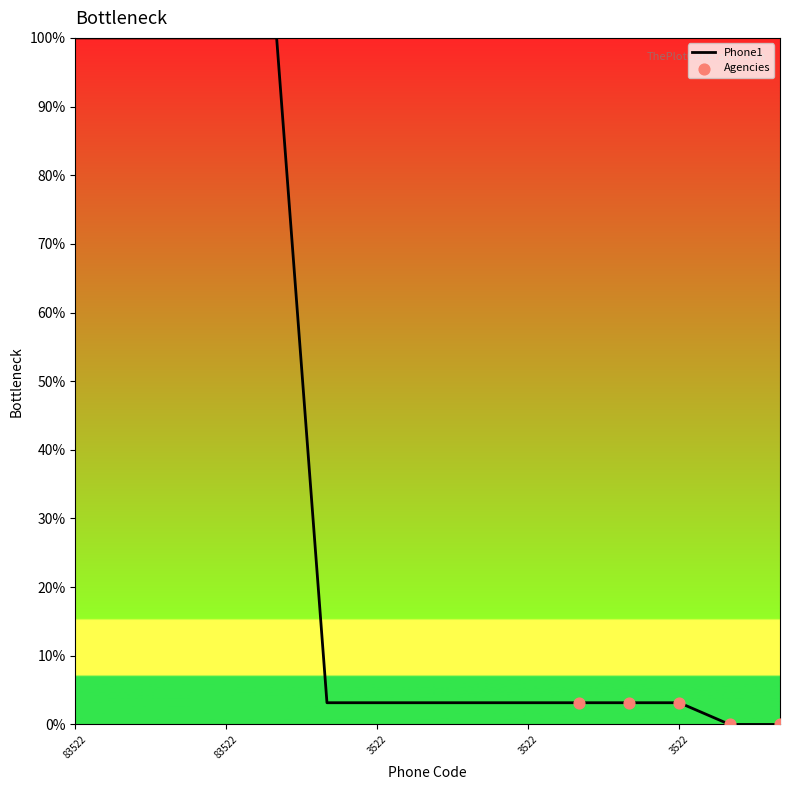

What is the difference between the maximum and minimum values?

100.0